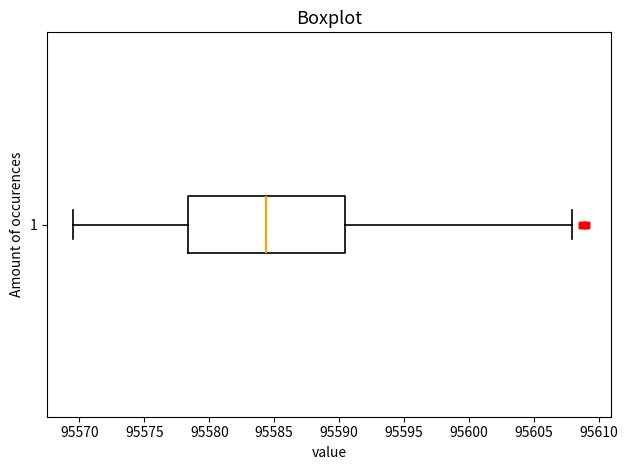

Read this box plot against the x-axis: the position of the median line, the range covered by the box, and the ends of both whiskers. The values are not printed on the chart, so give them approximately, as read against the axis.

median 95584.5, box 95578.5 to 95590.5, whiskers 95569.5 to 95608.0